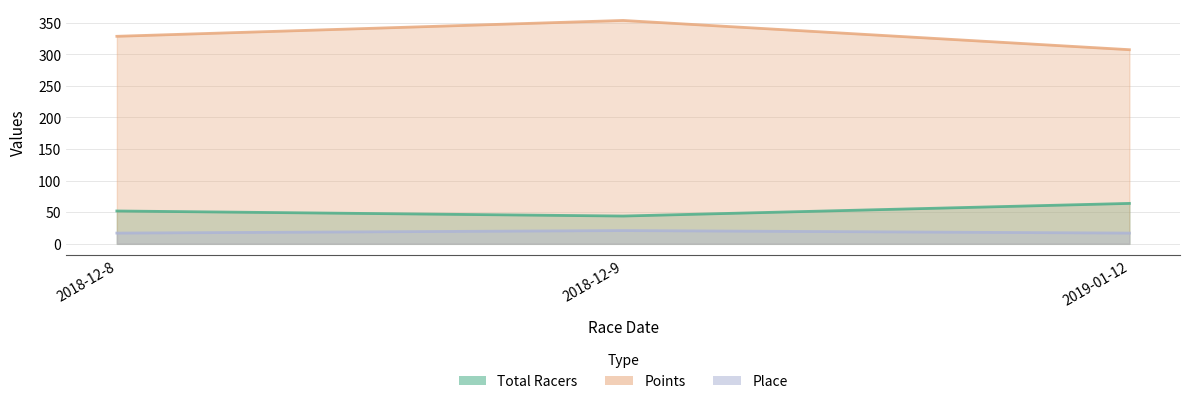

What is the average value of the Points series?

329.8